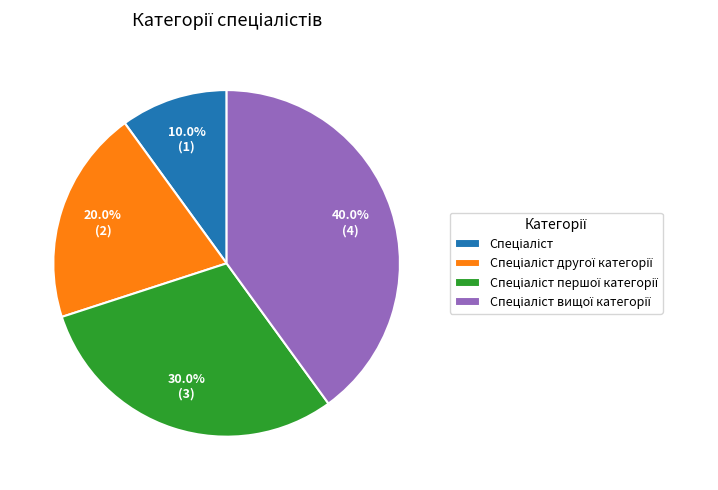

Is there any slice that represents more than half of the pie?

No